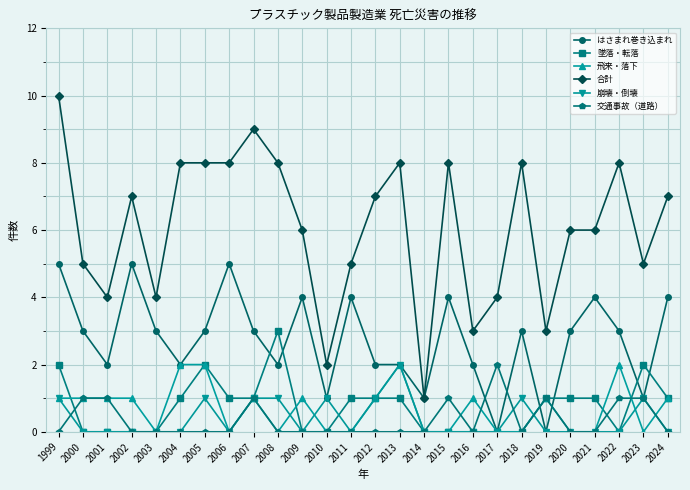

Which series has the widest spread of values?

合計